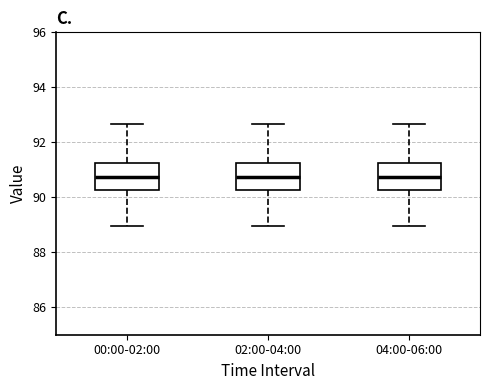

Reading left to right, read every box against the y-axis: the position of its median line, the range the box covers, and the ends of its whiskers. The values are not printed on the chart, so give them approximately, as read against the axis.

00:00-02:00: median 90.8, box 90.2 to 91.2, whiskers 89.0 to 92.6
02:00-04:00: median 90.8, box 90.2 to 91.2, whiskers 89.0 to 92.6
04:00-06:00: median 90.8, box 90.2 to 91.2, whiskers 89.0 to 92.6